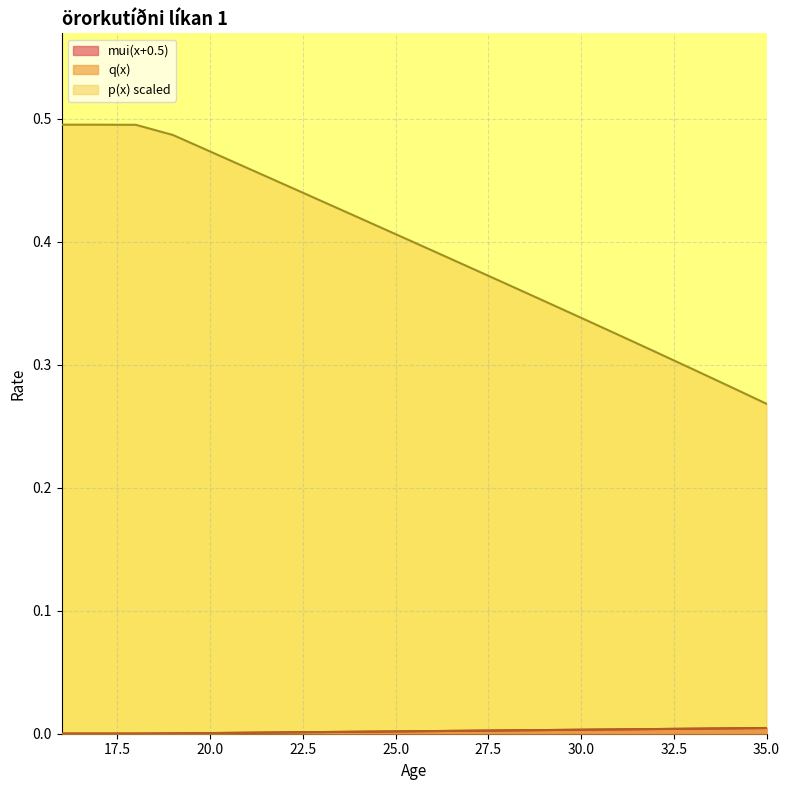

Between 17 and 18, which series saw the biggest shift?

p(x)